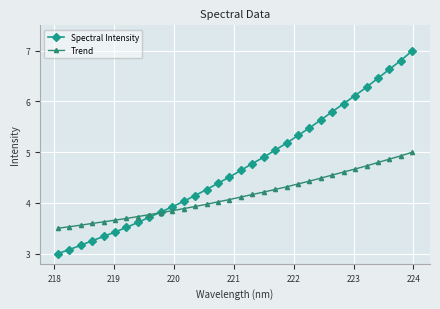

Which series has the largest range (max minus min)?

Spectral Intensity